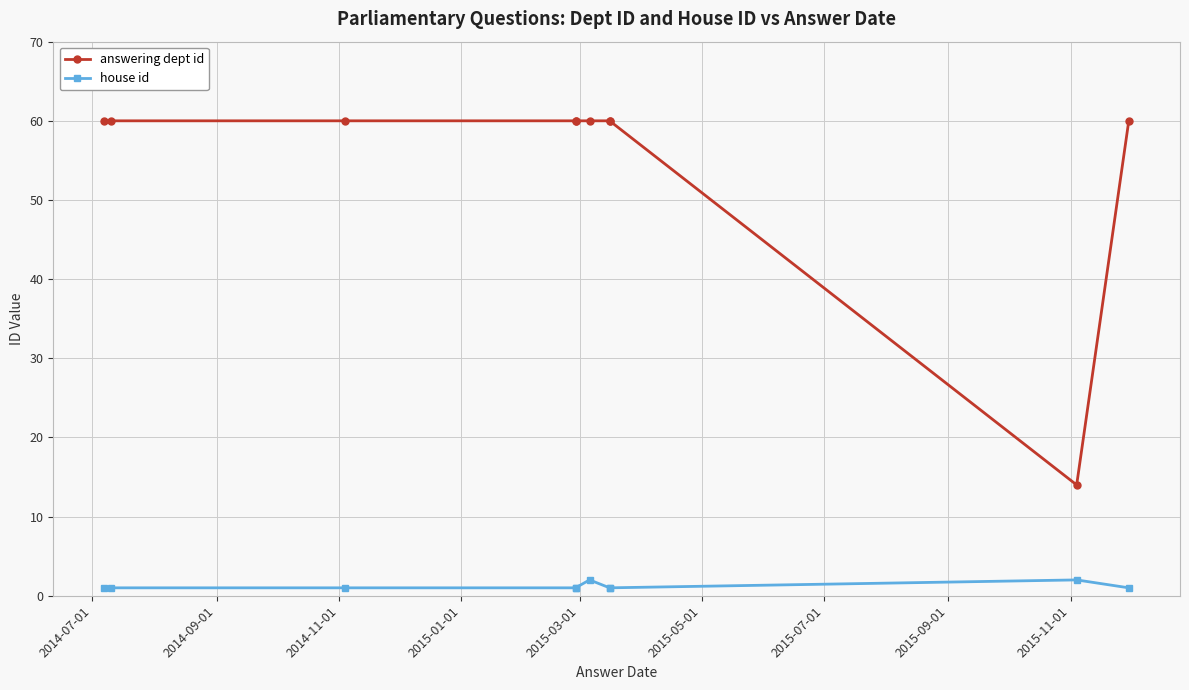

True or false: house id and answering dept id cross at least once.

False